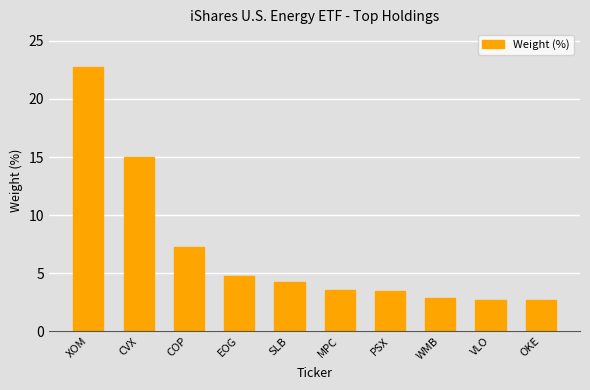

What is the maximum value shown in the chart?

22.8